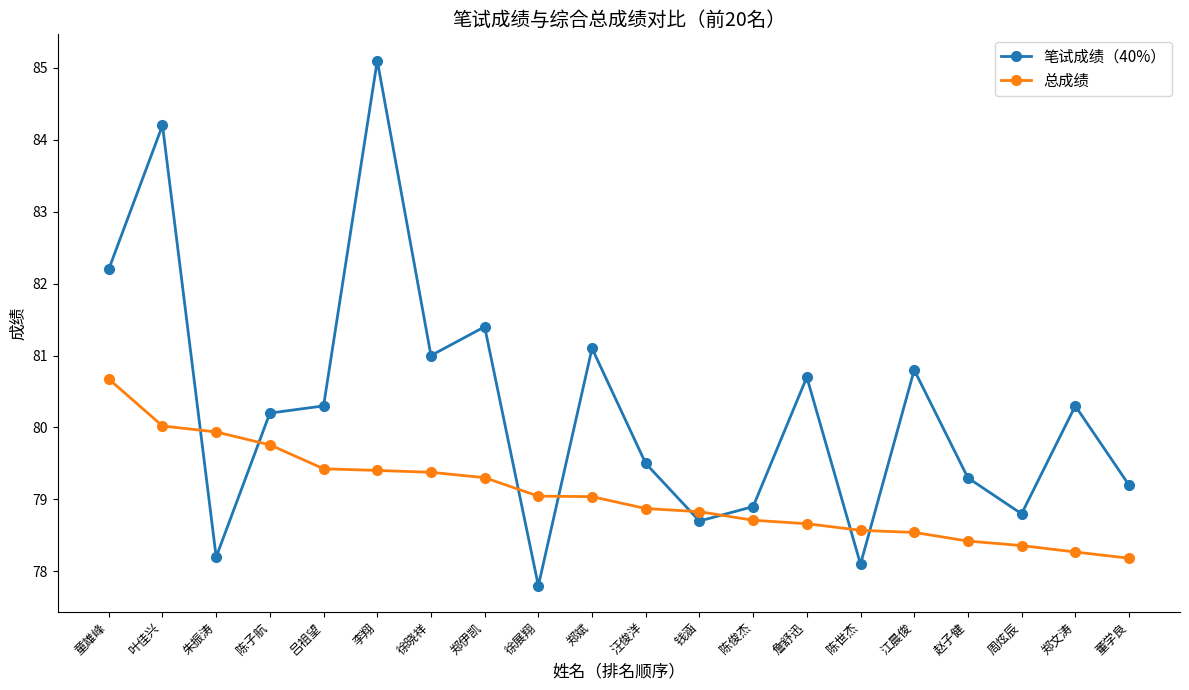

What is the sum of all 总成绩 values?

1581.4